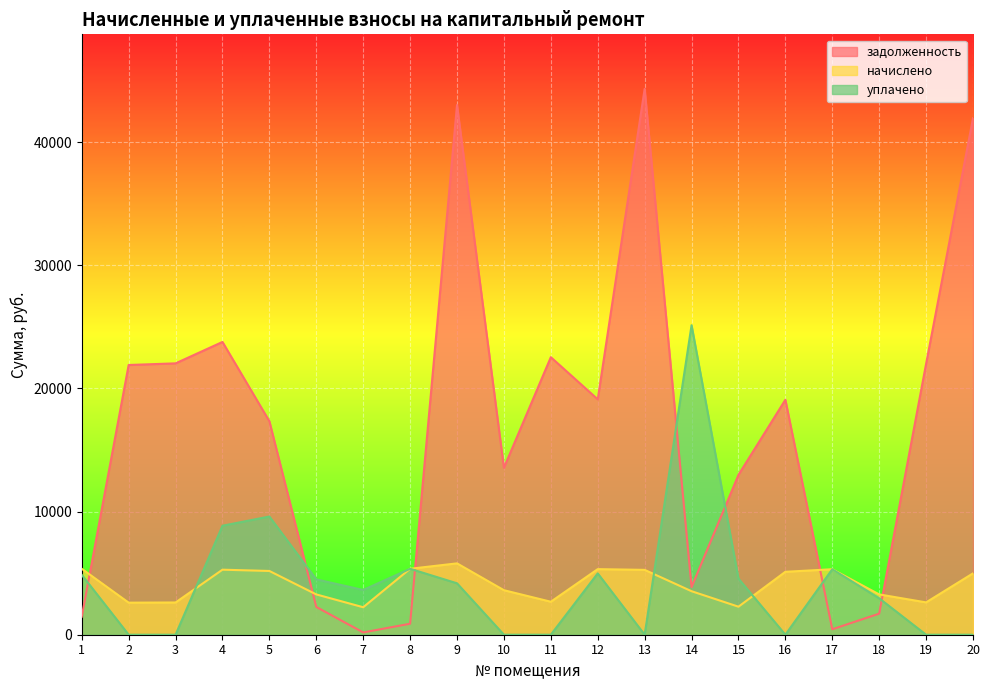

Reading right to left, list all the values displayed in this chart.

задолженность: 20=41952.7	19=22003.5	18=1713.0	17=443.0	16=19083.6	15=12983.3	14=3867.7	13=44332.1	12=19118.0	11=22541.8	10=13560.6	9=43026.0	8=892.8	7=186.8	6=2255.0	5=17339.2	4=23779.4	3=22040.9	2=21908.5	1=1464.0
начислено: 20=4984.8	19=2626.3	18=3273.6	17=5319.6	16=5111.3	15=2276.6	14=3534.0	13=5267.5	12=5327.0	11=2678.4	10=3615.8	9=5795.8	8=5356.8	7=2232.0	6=3273.6	5=5178.2	4=5282.4	3=2618.9	2=2604.0	1=5356.8
уплачено: 20=0.0	19=0.0	18=2957.3	17=5319.0	16=0.0	15=4558.0	14=25138.8	13=0.0	12=4982.0	11=0.0	10=0.0	9=4176.0	8=5356.0	7=3636.0	6=4495.0	5=9601.2	4=8852.0	3=0.0	2=0.0	1=4865.0